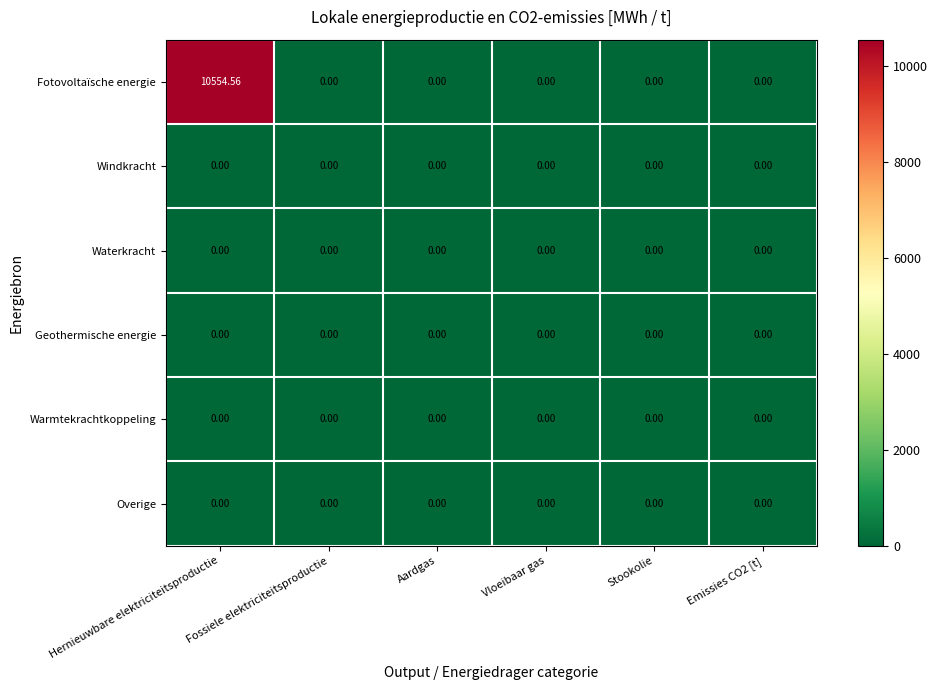

At which category is the sum across all series the highest?

Hernieuwbare elektriciteitsproductie